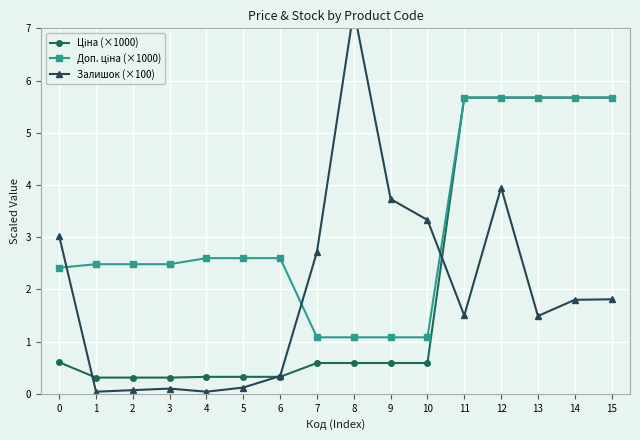

What is the average value of the Ціна (×1000) series?

2.1